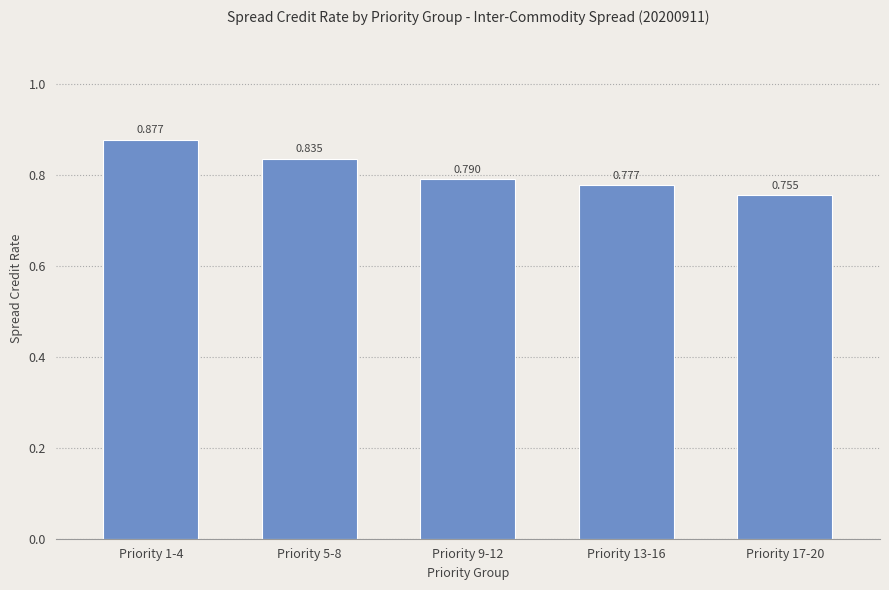

How many bars are there in total?

5